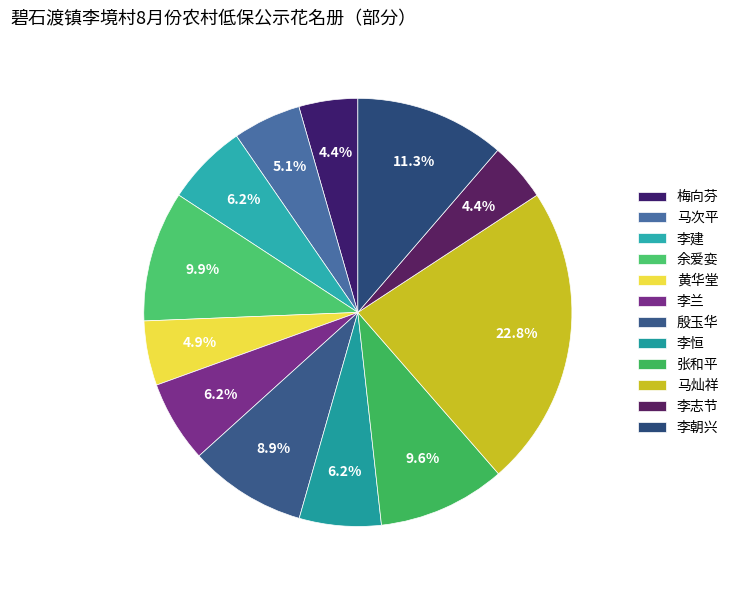

To the nearest percent, what percentage of the pie is 梅向芬?

4%